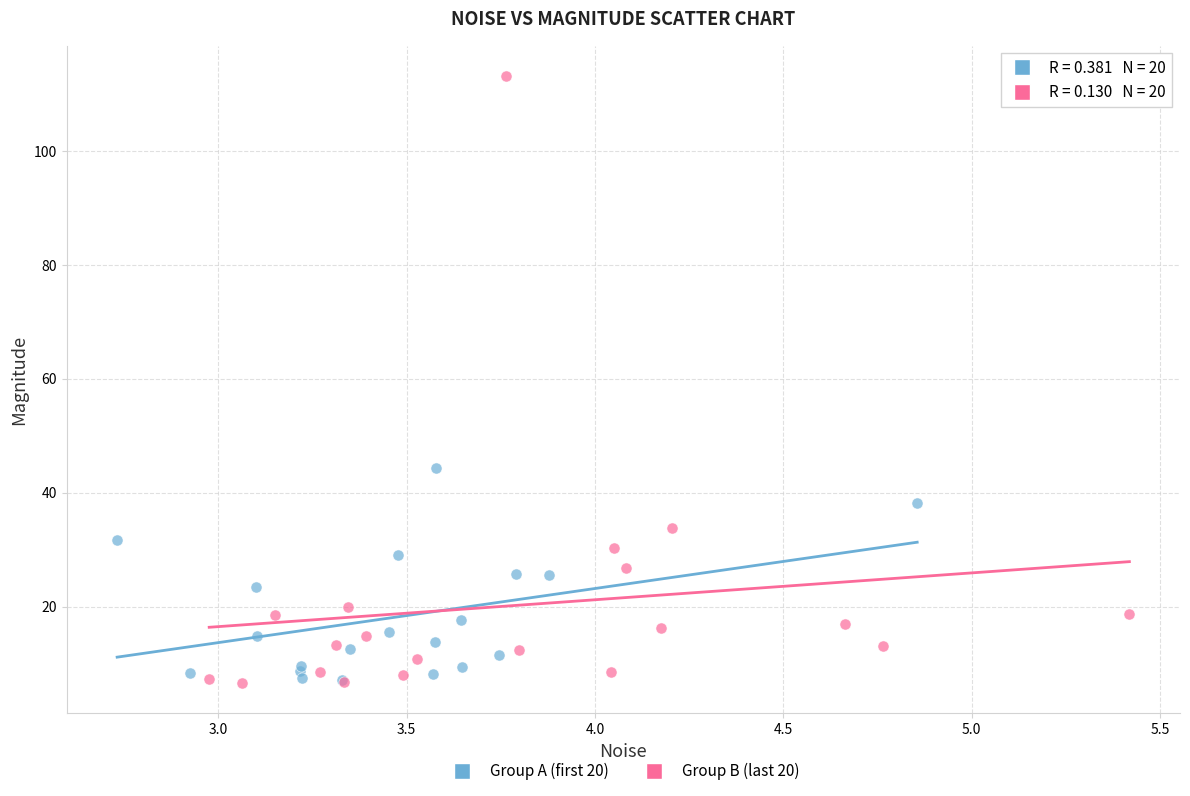

Which series reaches the maximum Y coordinate?

Group B (last 20)